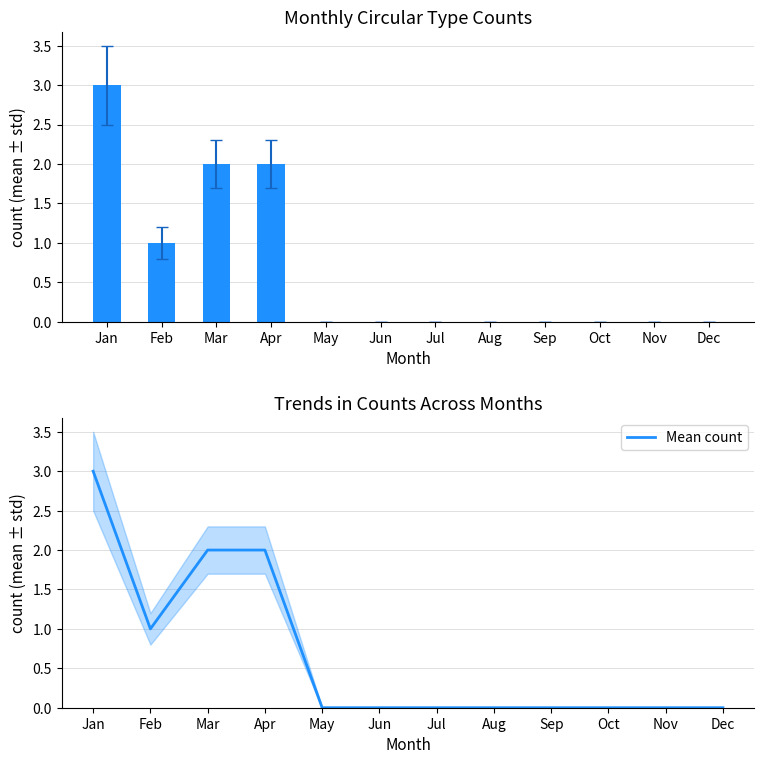

Reading left to right, transcribe all the data shown in this chart.

OrbitUpdate: 3	1	2	2	0	0	0	0	0	0	0	0
Mean count: 3	1	2	2	0	0	0	0	0	0	0	0